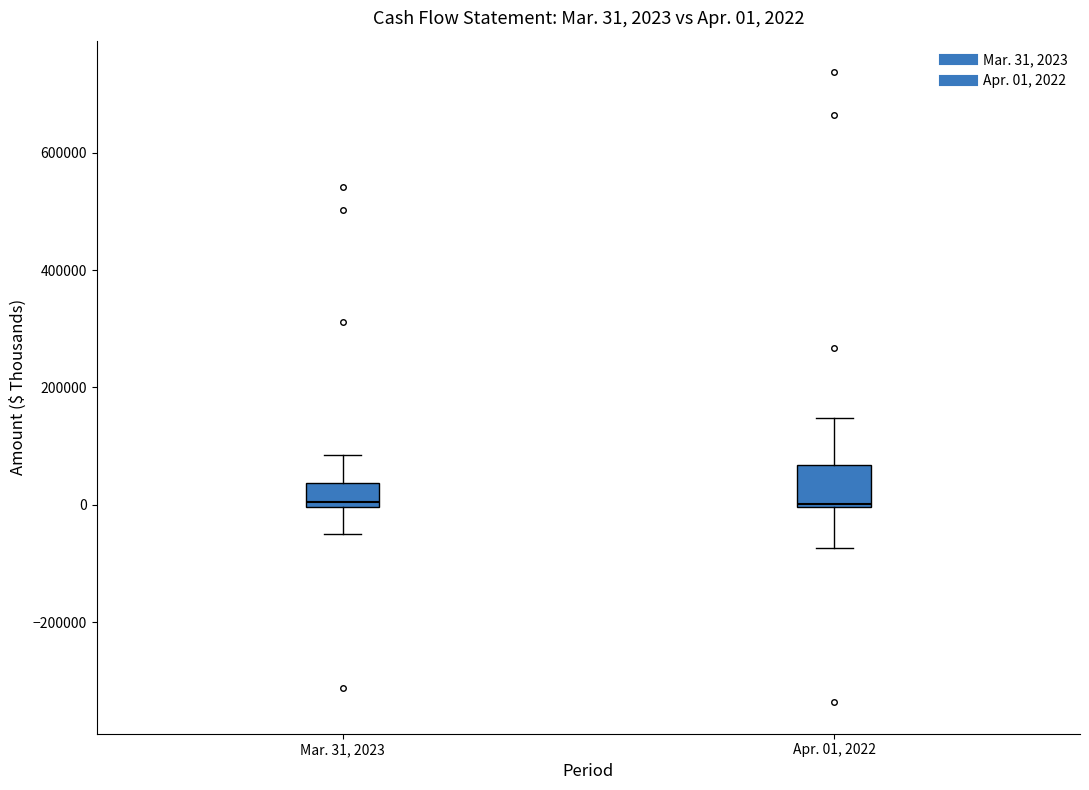

Comparing the boxes themselves (not the whiskers), which one is the tallest?

Apr. 01, 2022